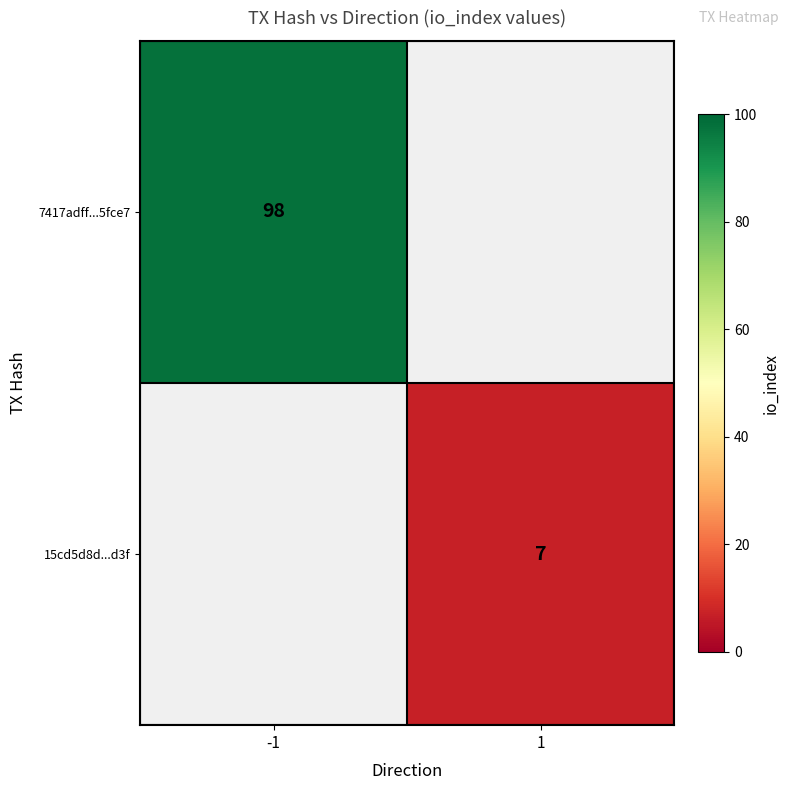

Is it true that 15cd5d8d...d3f equals 7 at 1?

True